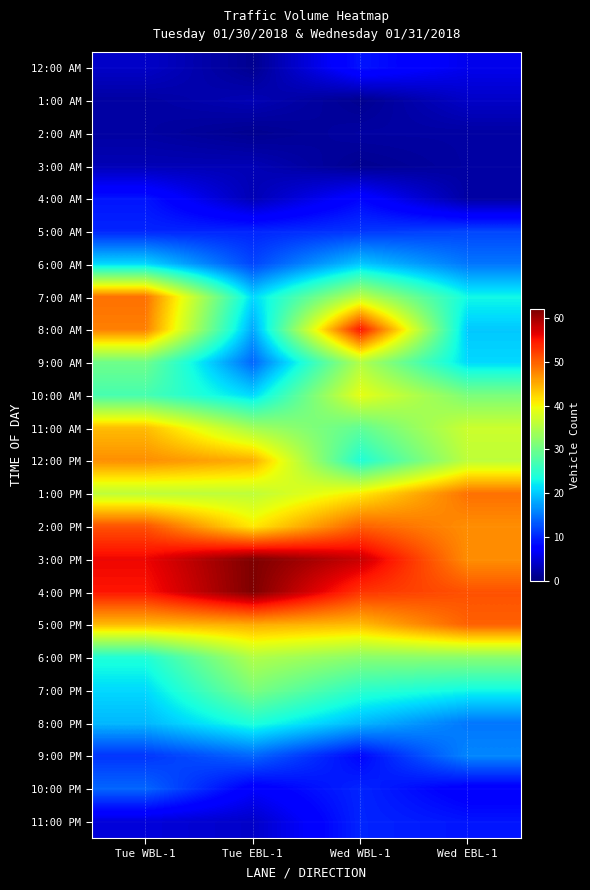

At which category does the chart reach its minimum across all series?

Tue EBL-1